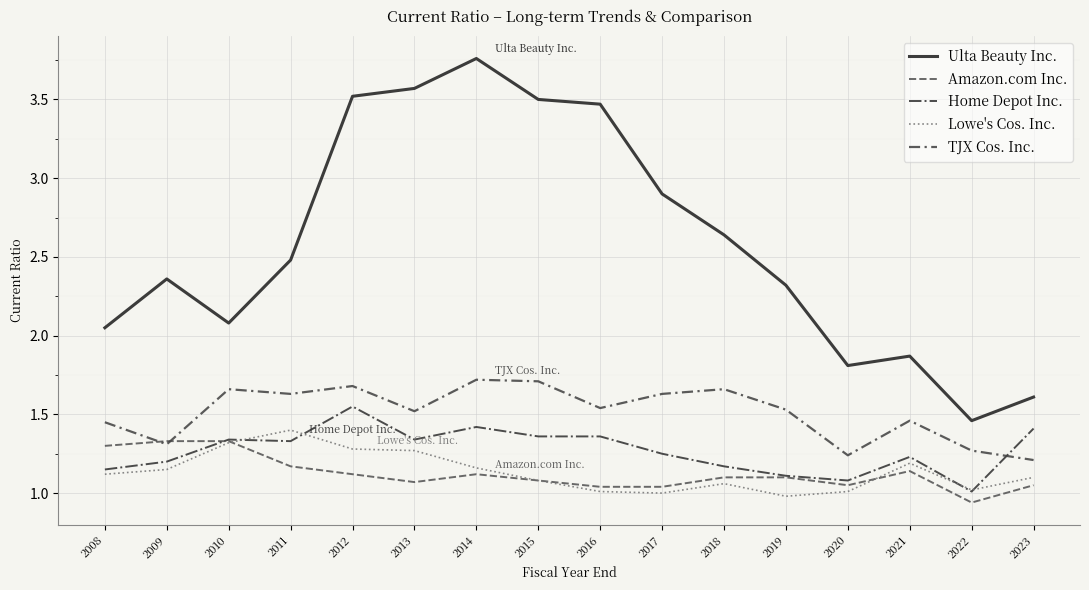

Which series has the largest range (max minus min)?

Ulta Beauty Inc.